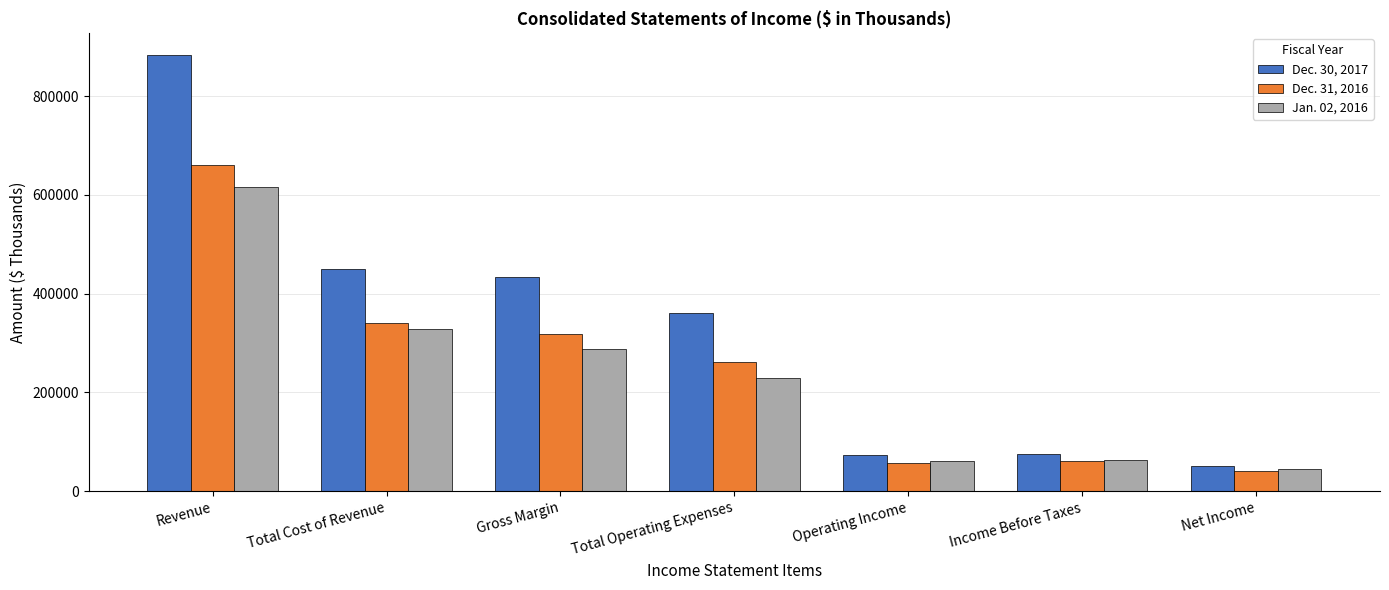

The value of Dec. 30, 2017 at Total Cost of Revenue is 450752. True or false?

True